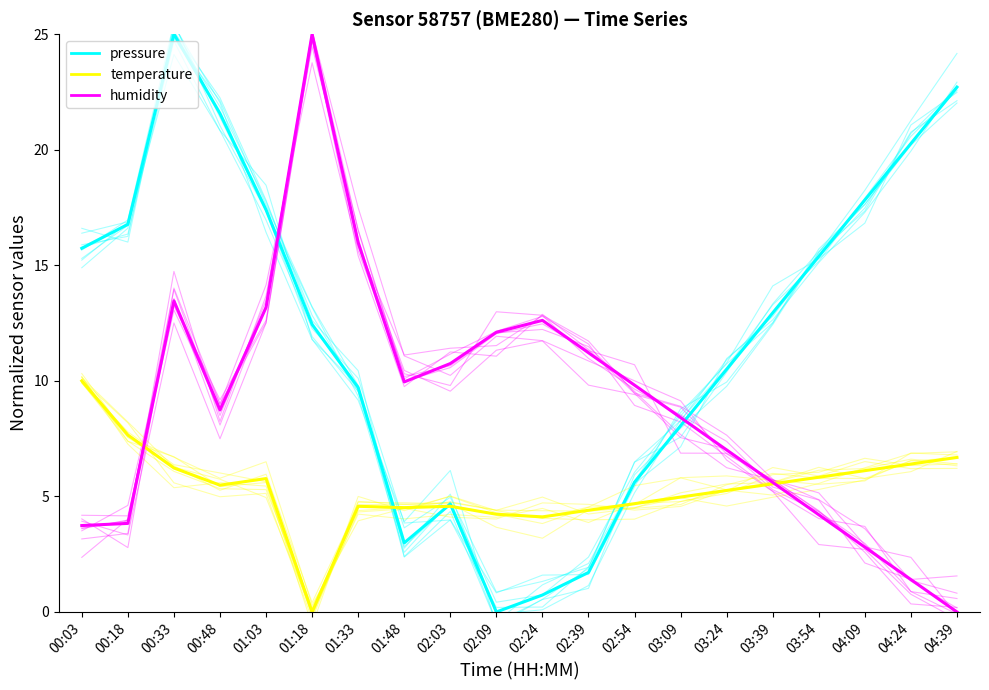

What are all the series names shown in the legend?

pressure, temperature, humidity